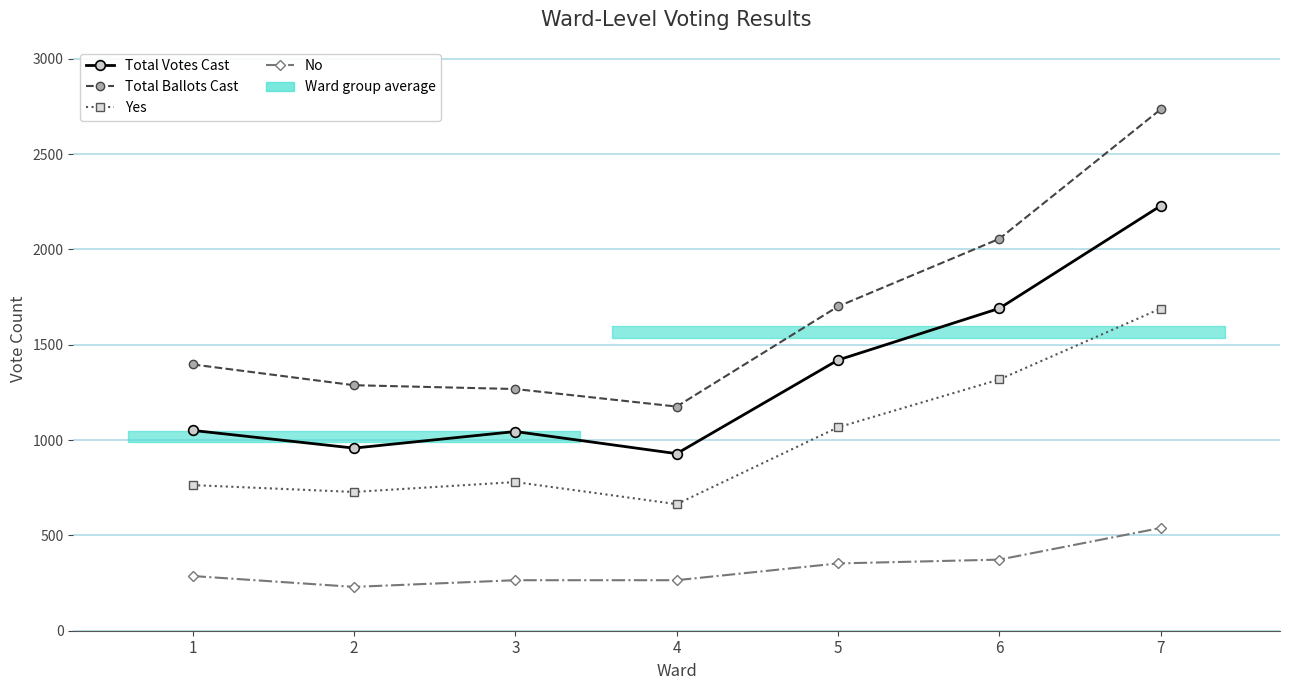

Reading left to right, what are all the values shown in this chart?

Total Votes Cast: 1=1051	2=958	3=1045	4=929	5=1420	6=1691	7=2229
Total Ballots Cast: 1=1397	2=1288	3=1268	4=1176	5=1701	6=2056	7=2735
Yes: 1=764	2=728	3=780	4=664	5=1067	6=1318	7=1690
No: 1=287	2=230	3=265	4=265	5=353	6=373	7=539